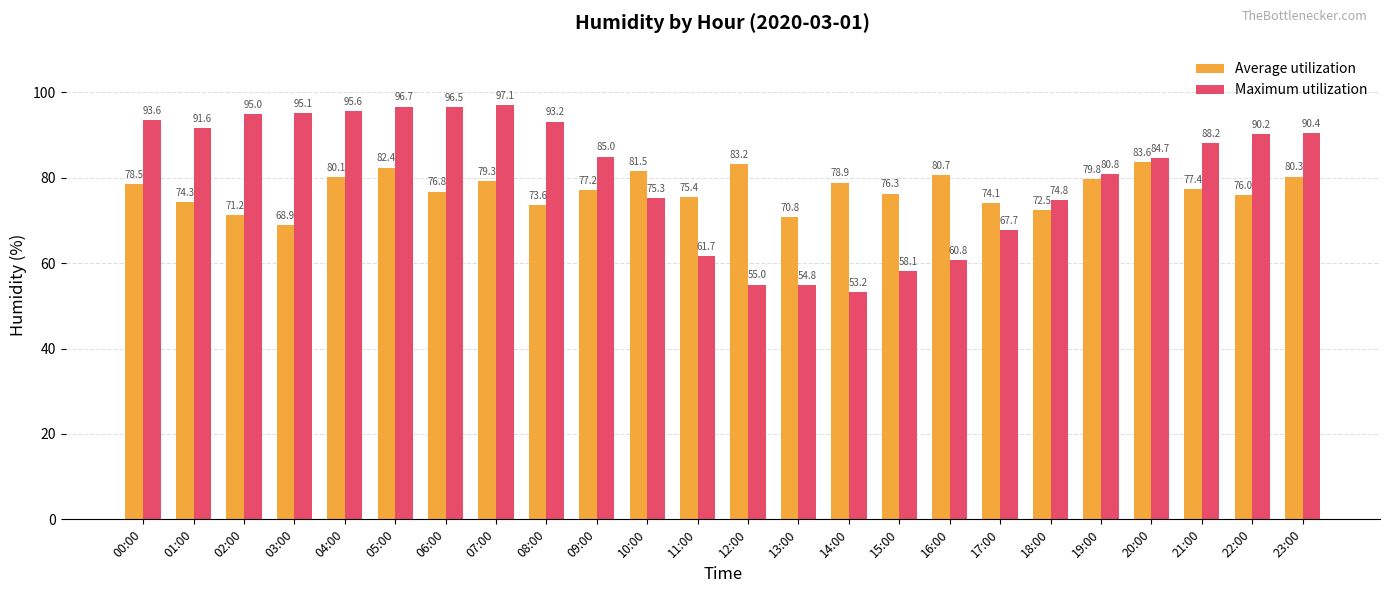

What is the approximate value of Average utilization at 08:00?

73.6